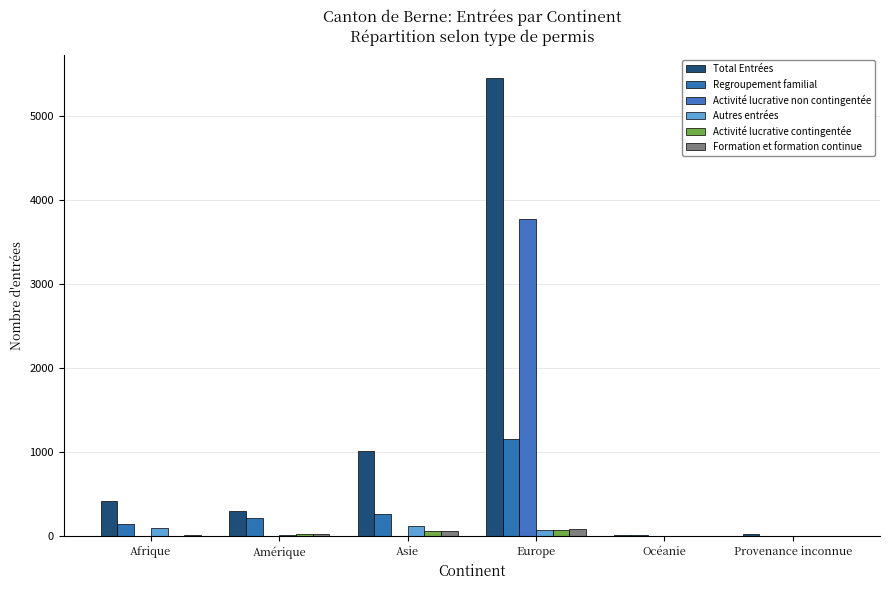

What is the sum of the Autres entrées values at Asie and Afrique?

222